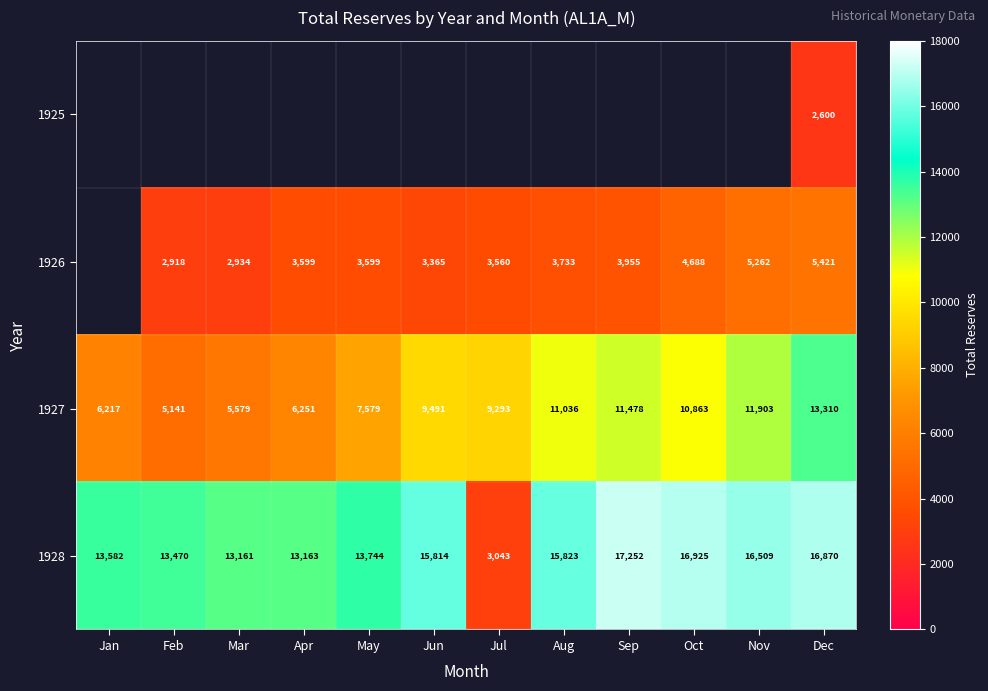

At which label is 1928 closest to 10147?

Mar